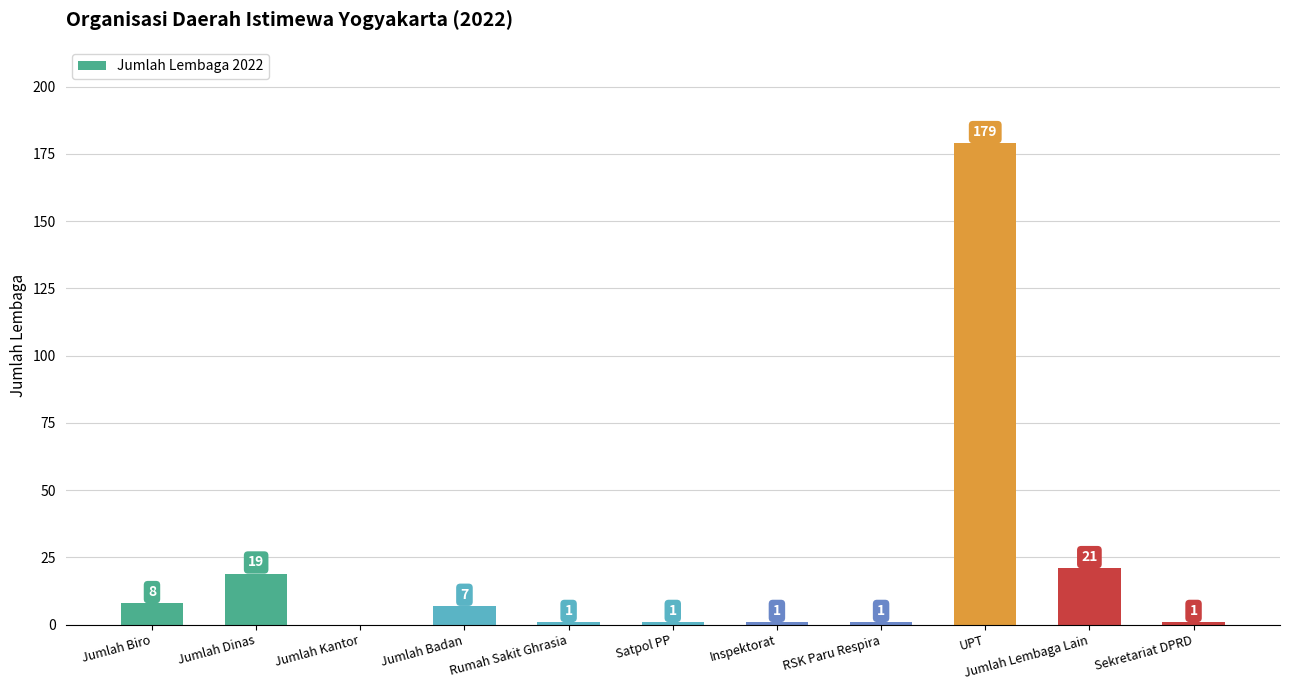

At which label is the value closest to 89?

Jumlah Lembaga Lain